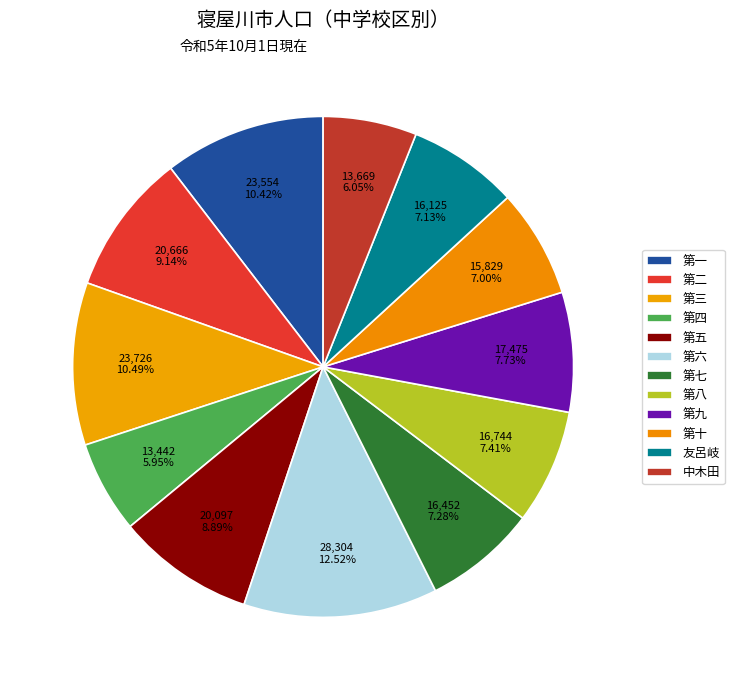

The 第九 slice represents 1% of the pie. True or false?

False